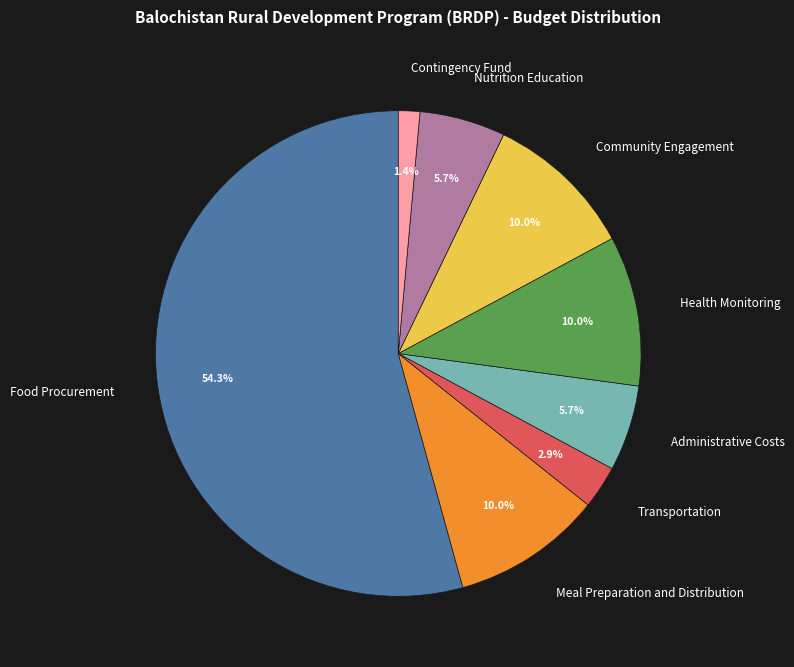

To the nearest percent, what is the difference between the Community Engagement and Nutrition Education slice percentages?

4%